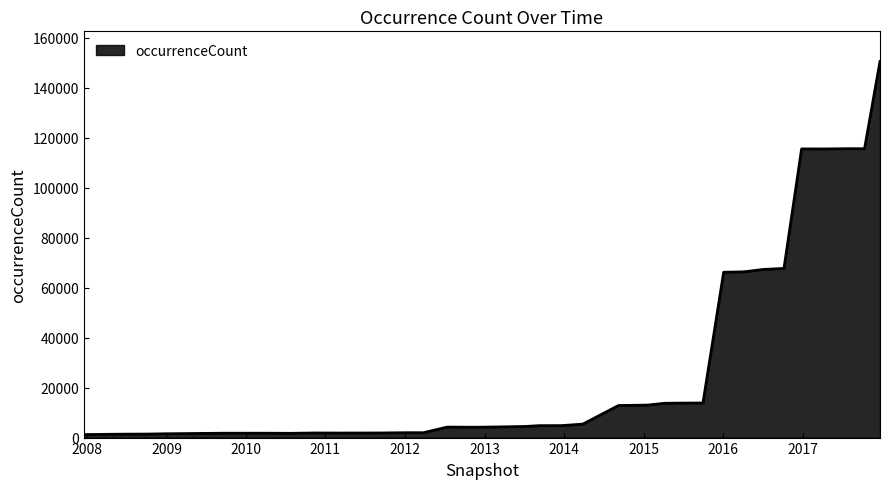

Does the chart have visible grid lines?

No